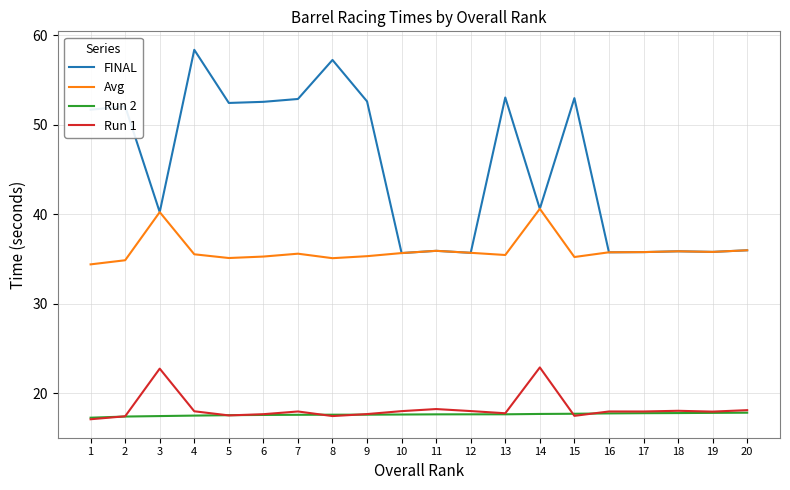

True or false: Avg and Run 1 cross at least once.

False